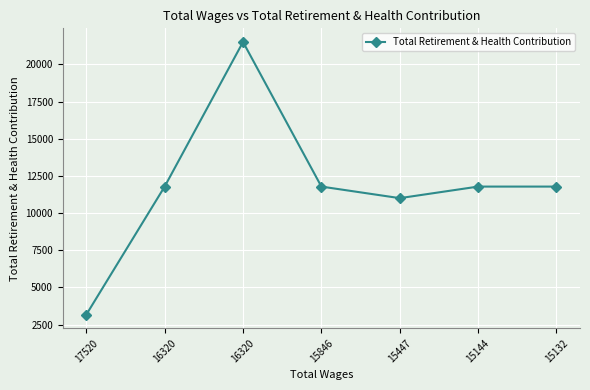

How many distinct data groups are displayed?

1